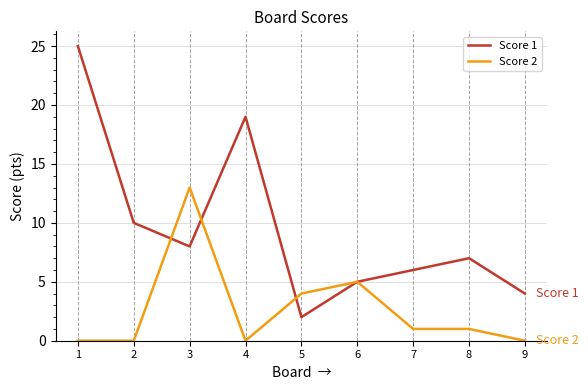

How many interior local peaks does the Score 1 series have?

2